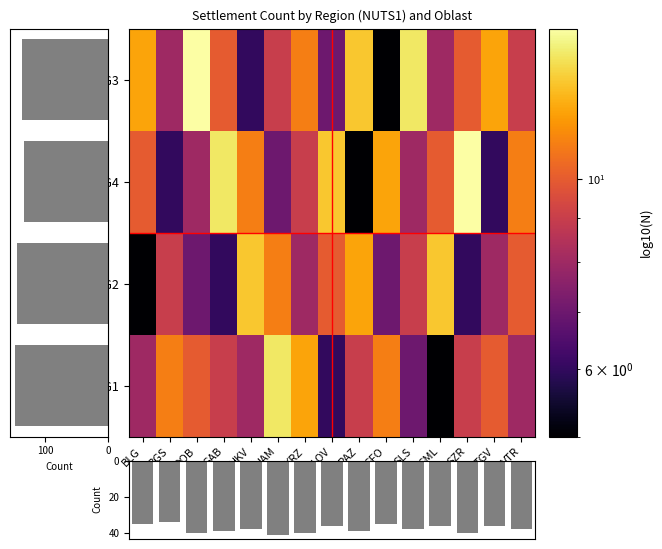

The BG3 series shows 8 at SML. True or false?

True